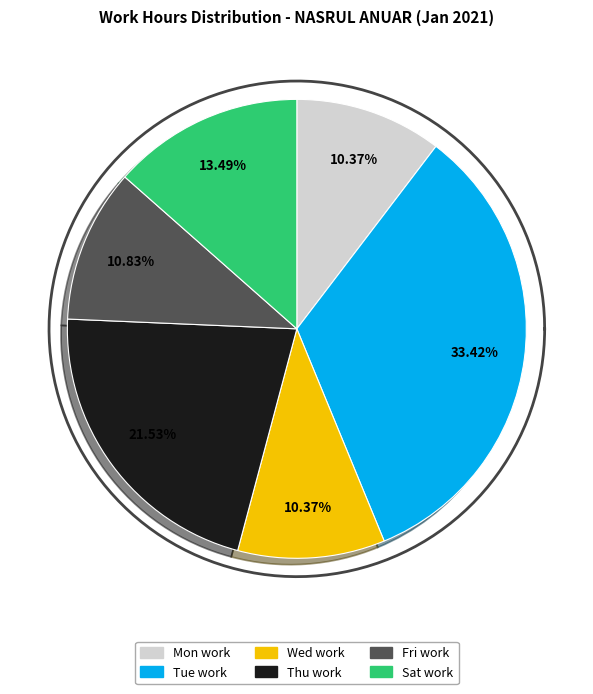

What is the smallest slice in the pie chart?

4-Mon